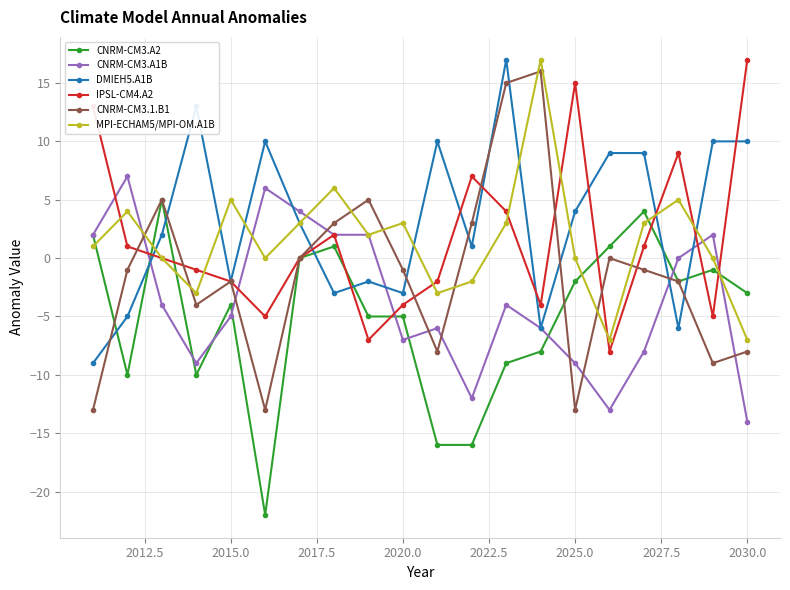

What is the value of the CNRM-CM3.A2 point at the 6th from the left?

-22